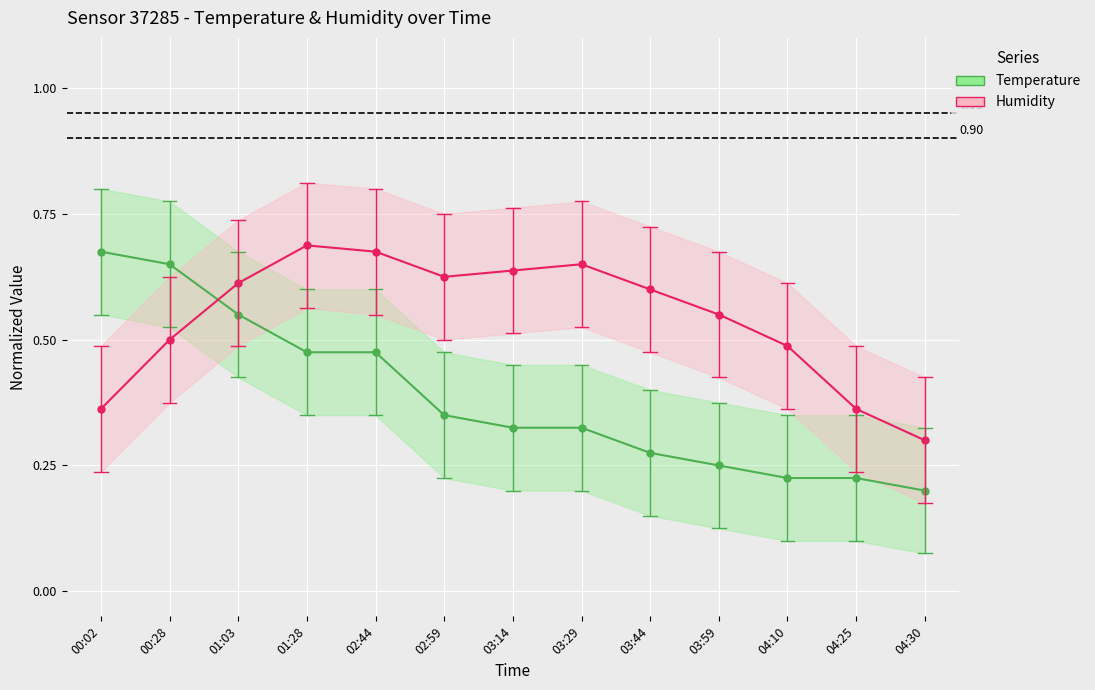

At which label is Temperature closest to 0?

04:30